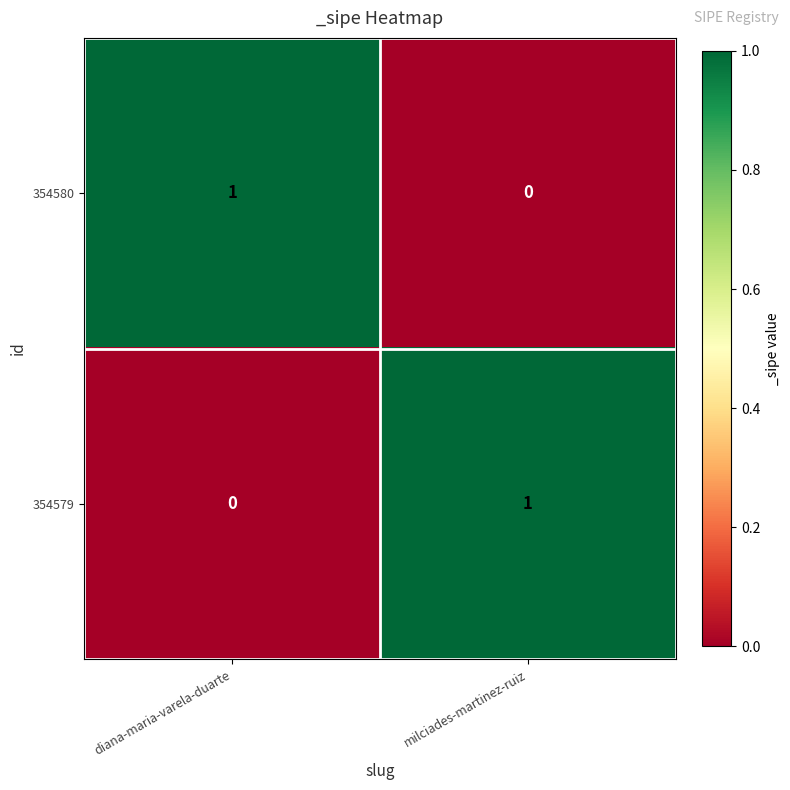

At which label is 354580 closest to 0?

milciades-martinez-ruiz